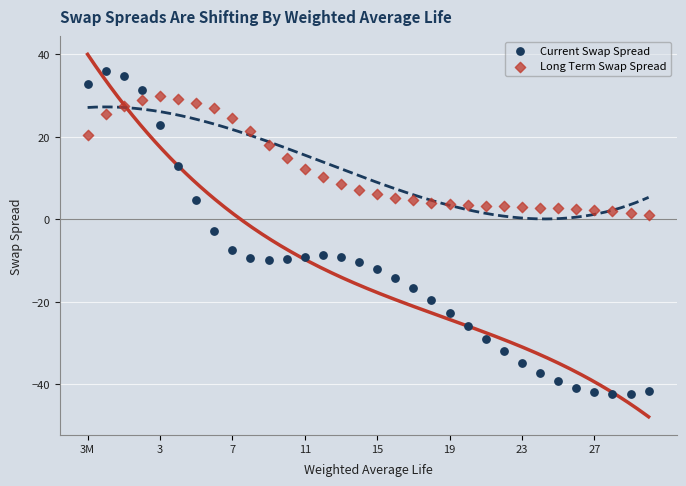

Across all data points, what is the range of Y values (max minus min)?

78.2